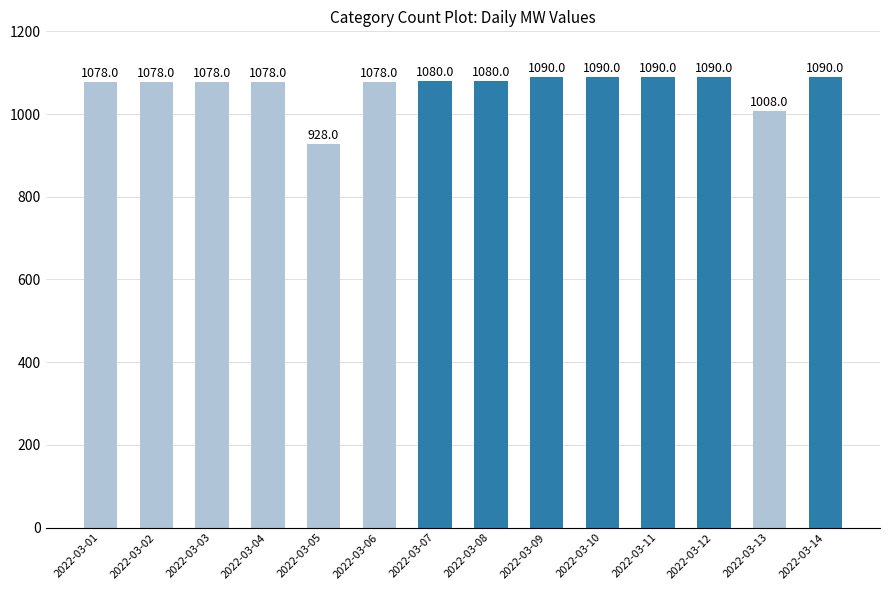

What value does the data have at 2022-03-04?

1078